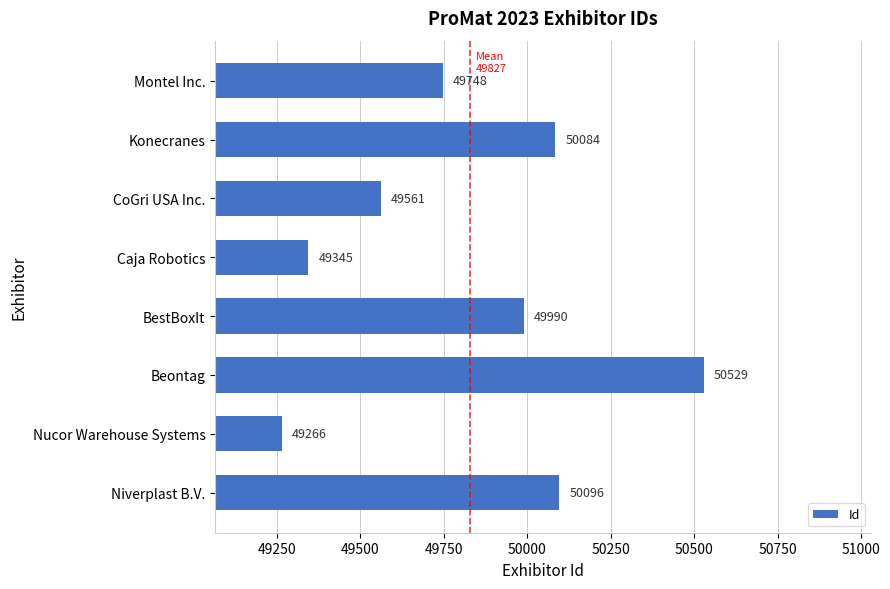

What is the maximum value shown in the chart?

50529